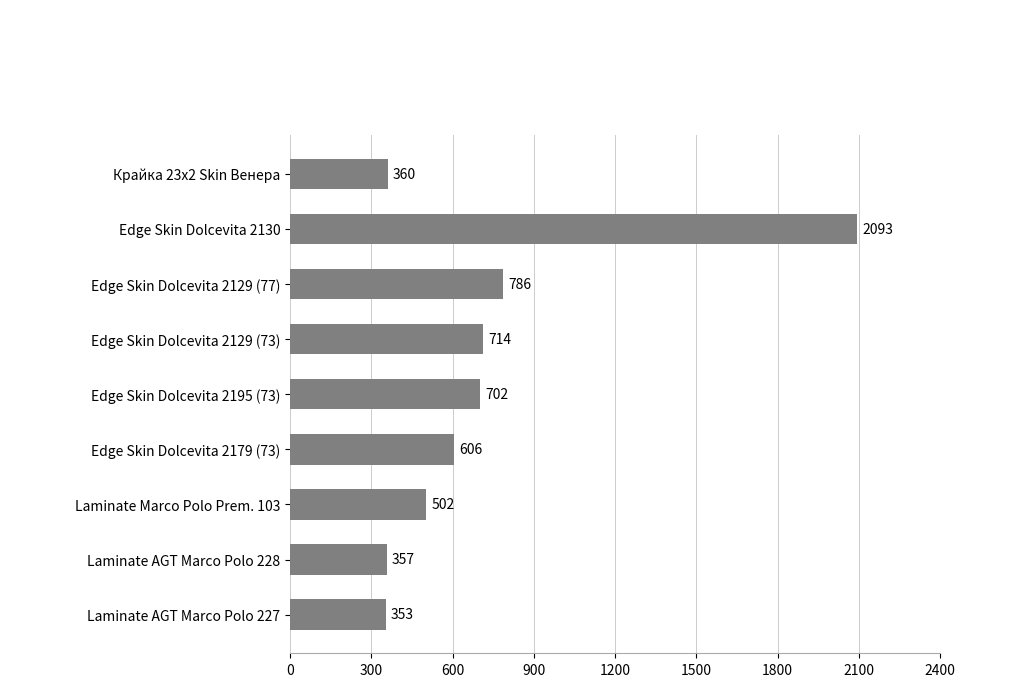

What is the change in value from Edge Skin Dolcevita 2129 (77) to Edge Skin Dolcevita 2129 (73)?

-72